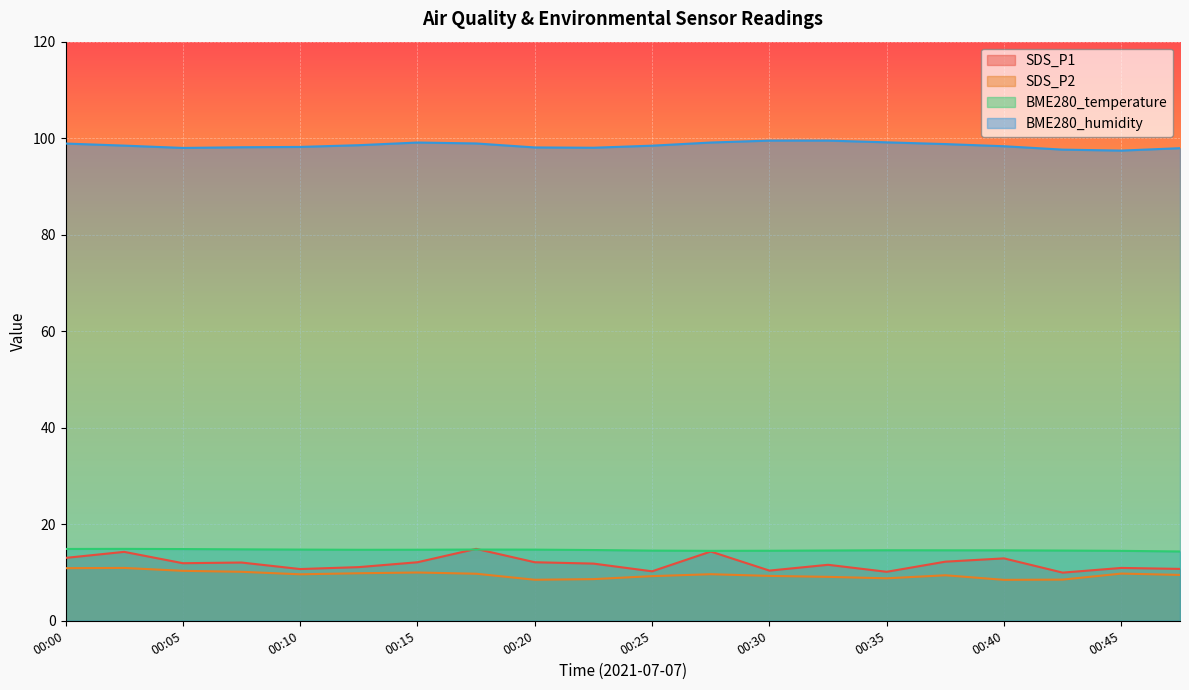

What is the highest value of the BME280_humidity series?

99.5